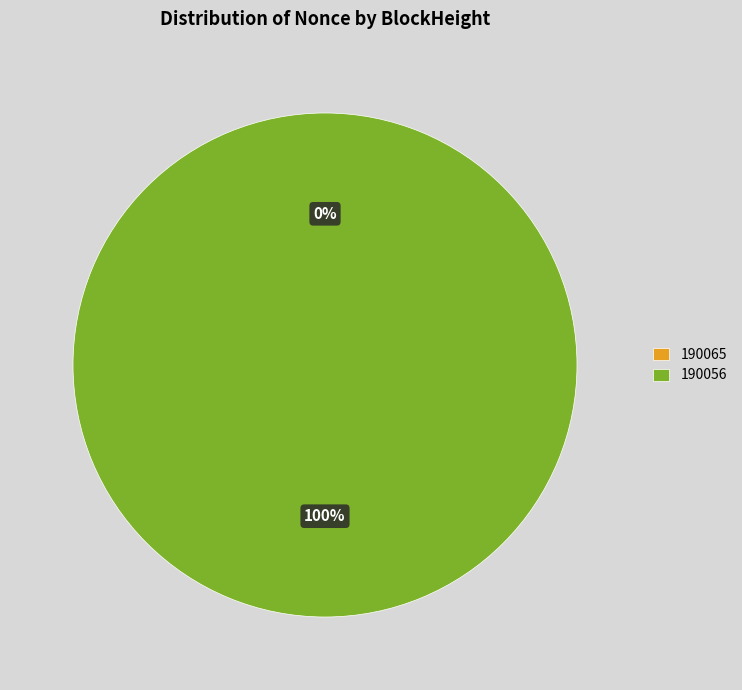

To the nearest percent, what is the average slice percentage?

50%